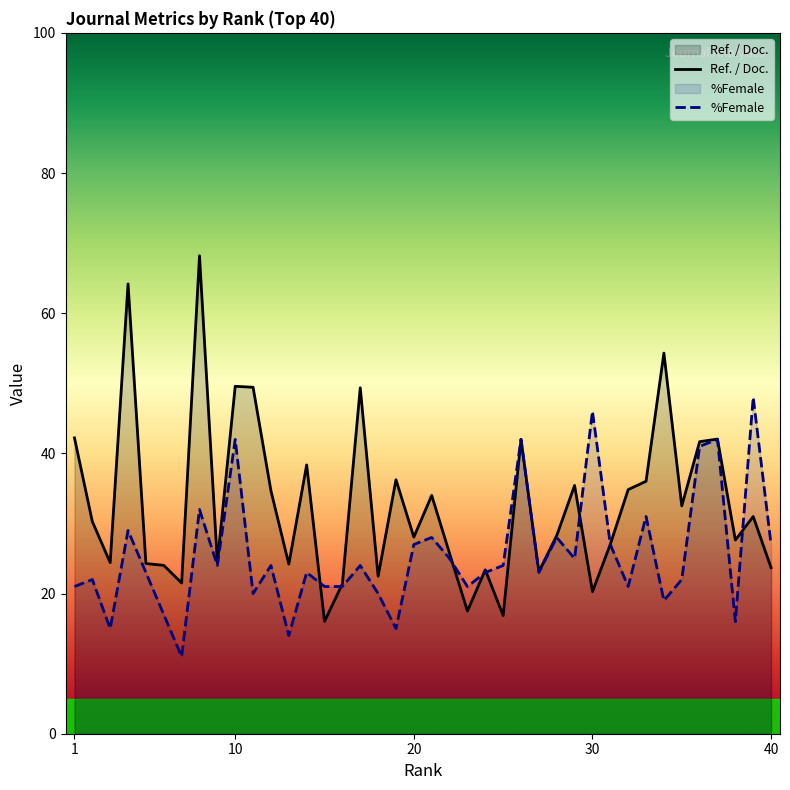

List the series in order of their overall mean, lowest first.

%Female, Ref. / Doc.